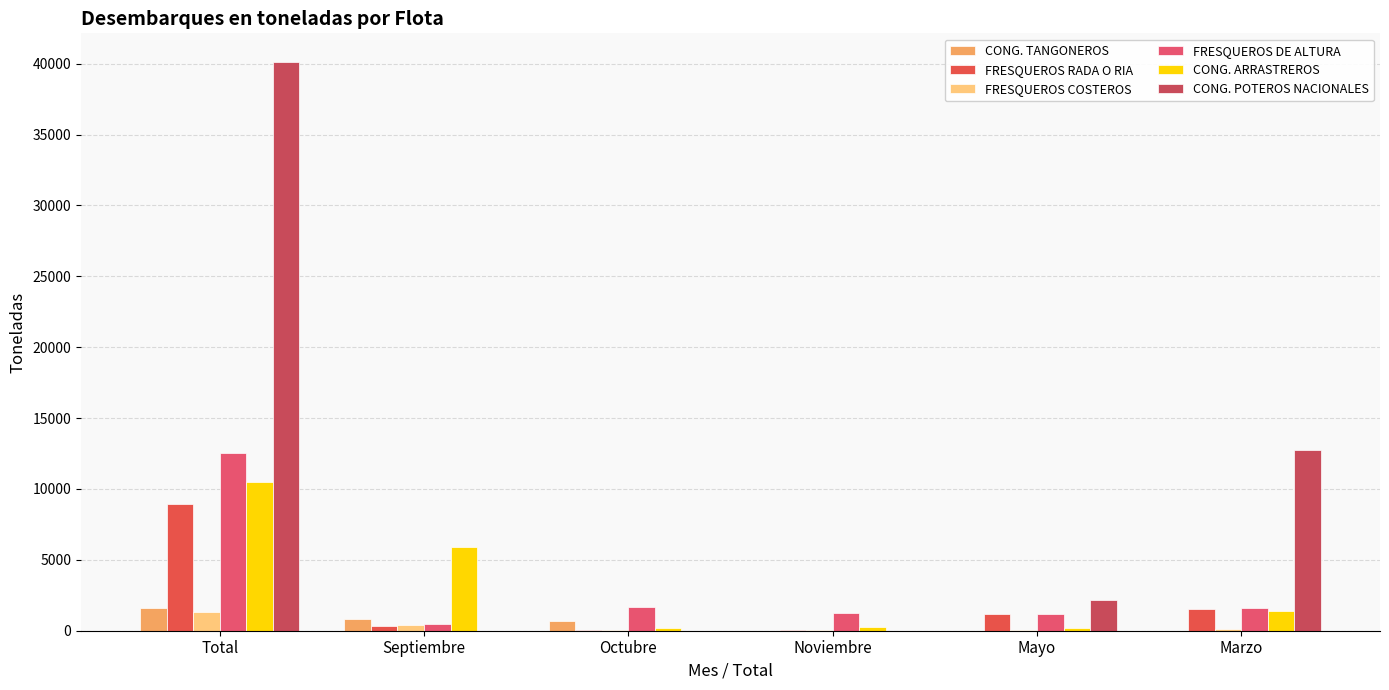

At how many categories does at least one series exceed 10626?

2